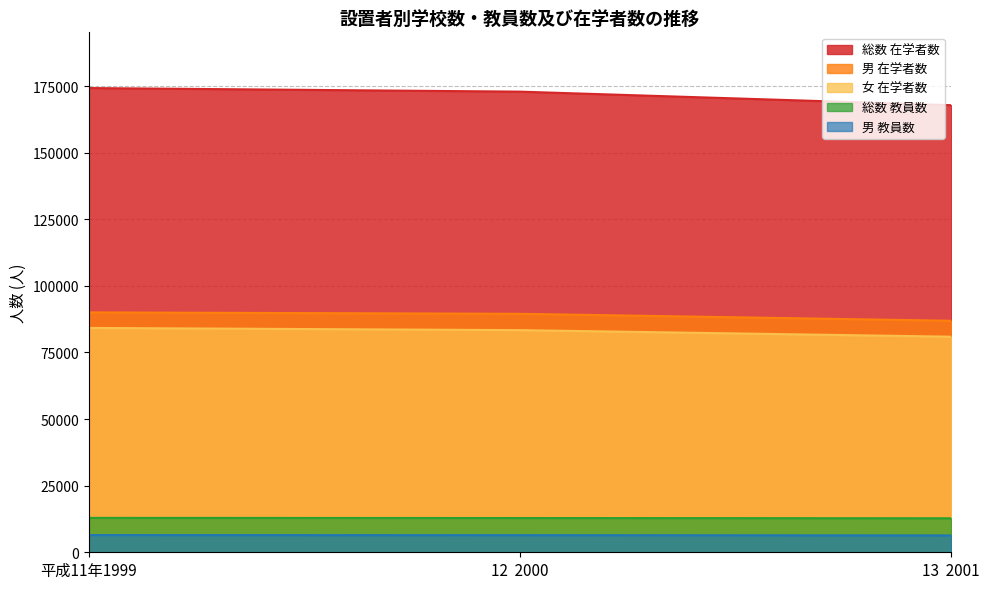

What is the lowest value of the 総数 在学者数 series?

167812